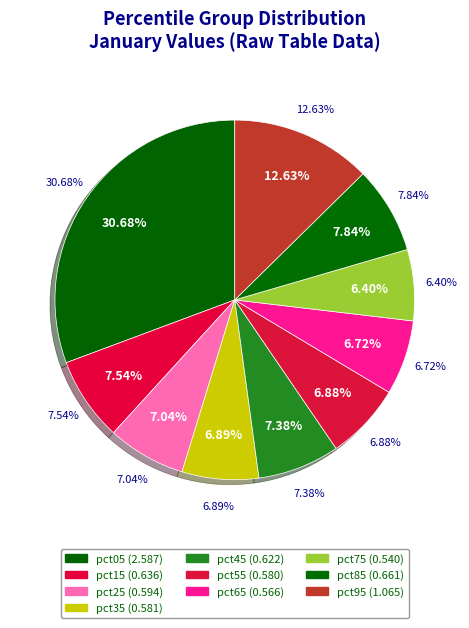

How much of the chart is everything except pct05?

69.3%